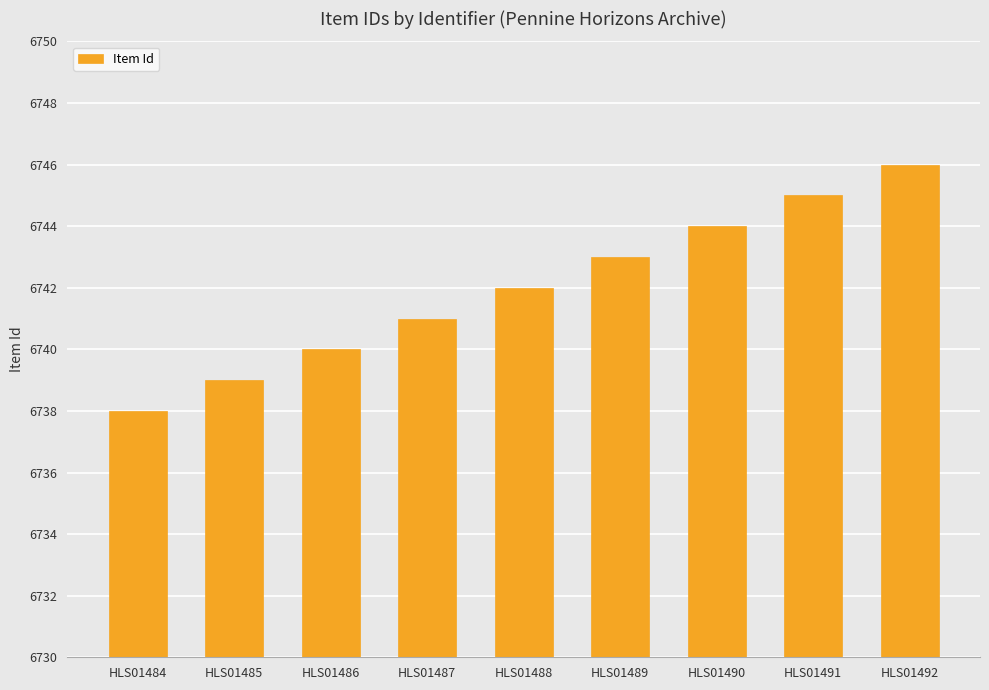

Count the values in the range 6740 to 6744.

5